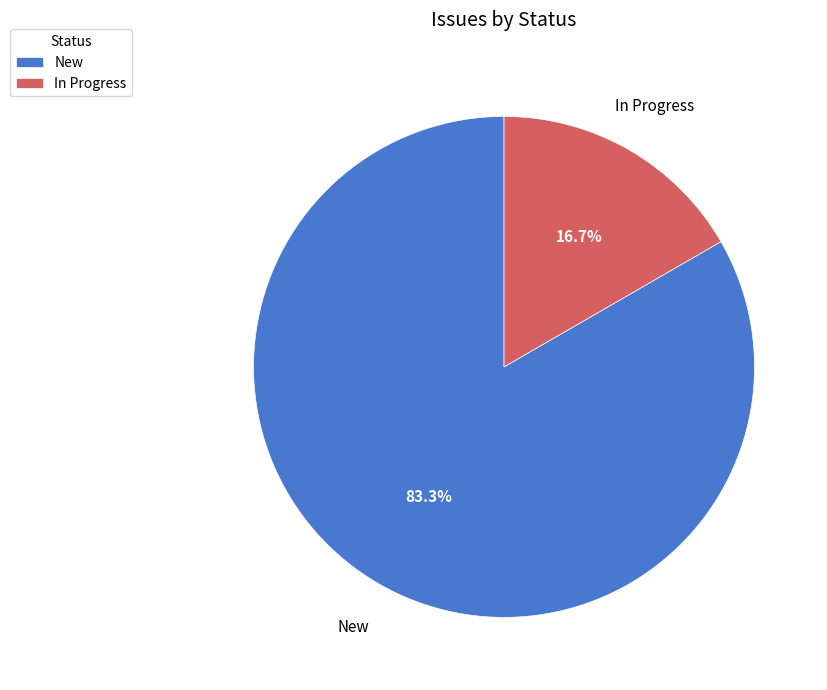

Does New represent more than half of the total?

Yes